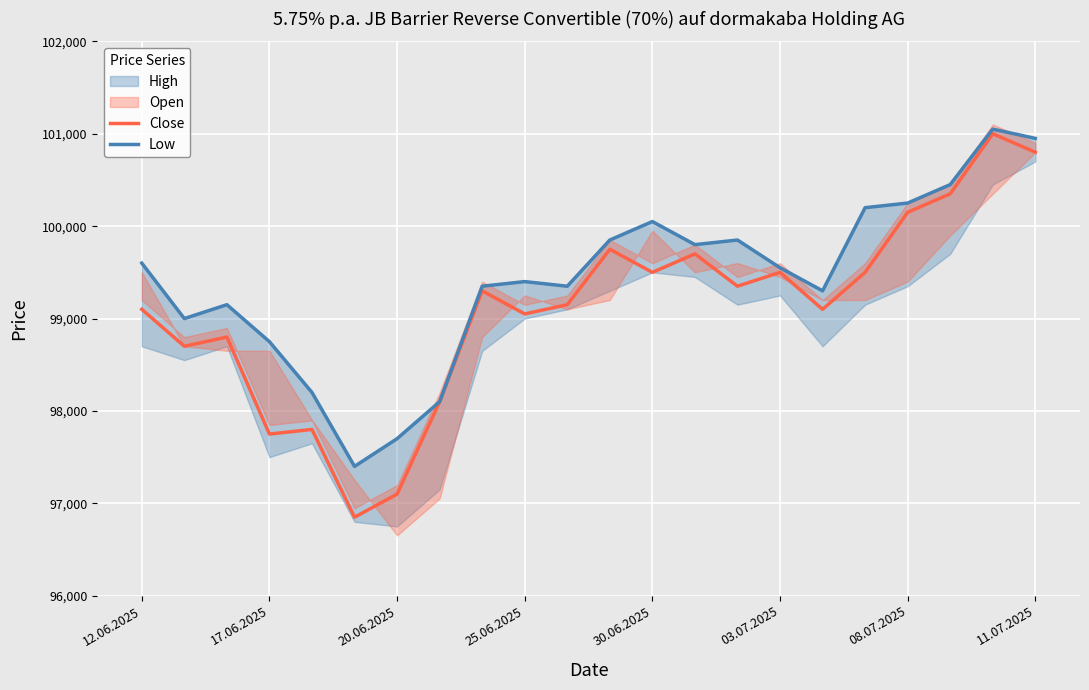

At how many categories does at least one series exceed 101003?

1